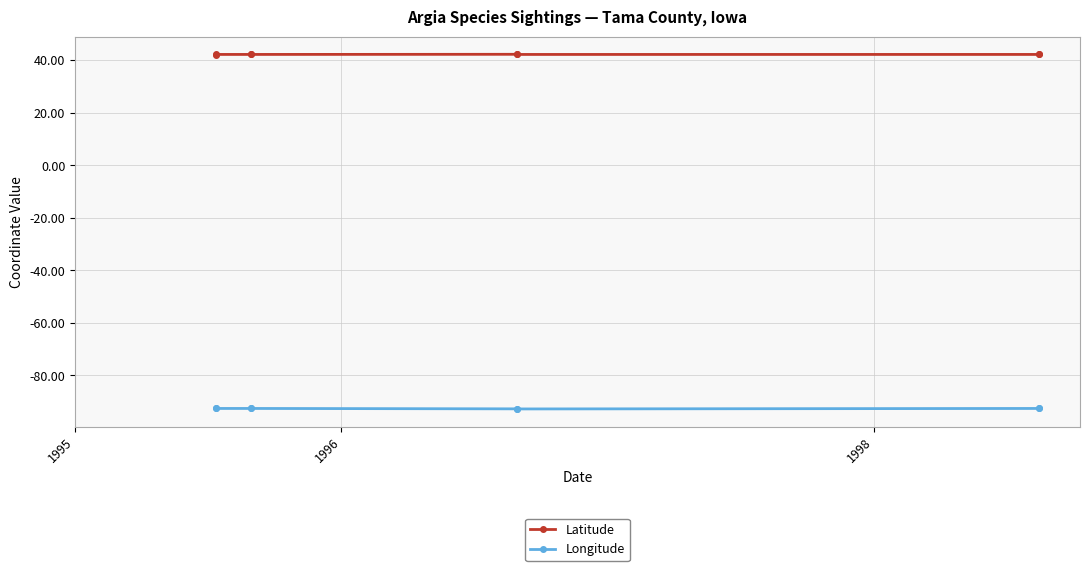

Is this an area chart (filled region under the line)?

No